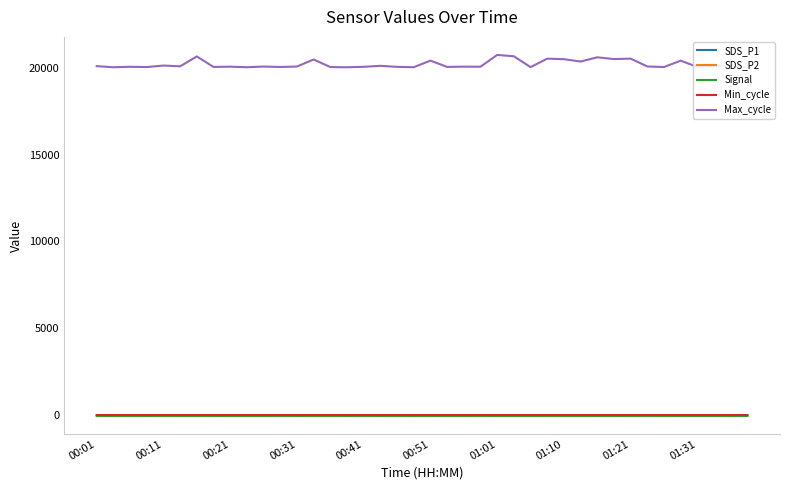

True or false: Max_cycle and SDS_P1 cross at least once.

False